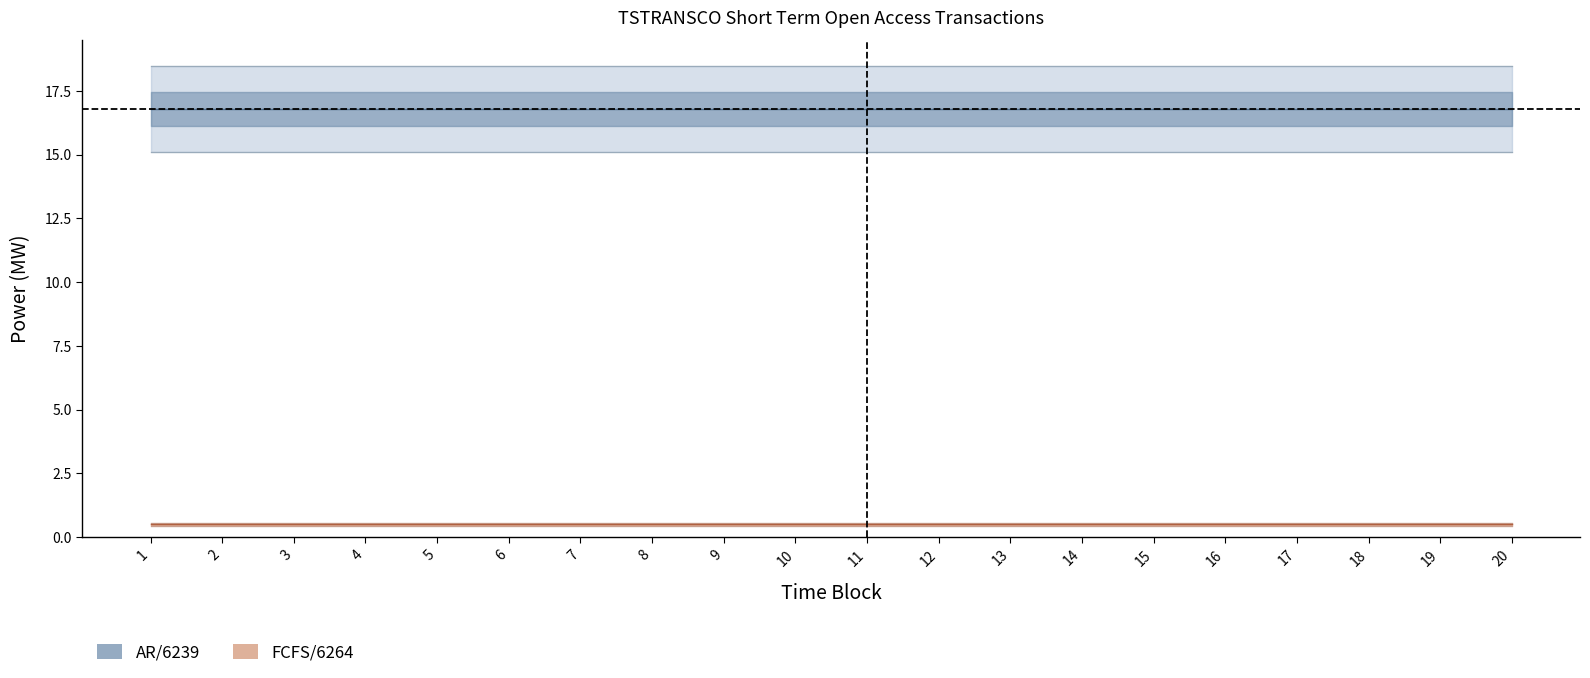

What value does the AR/6239 series have at 14?

16.8